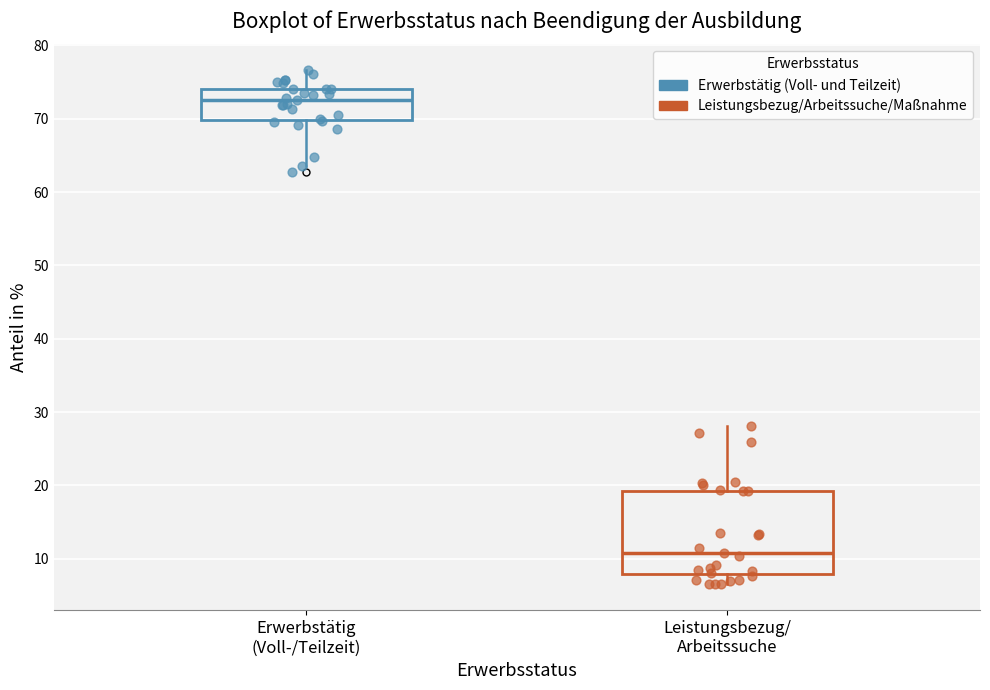

Comparing the boxes themselves (not the whiskers), which one is the tallest?

Leistungsbezug/ Arbeitssuche